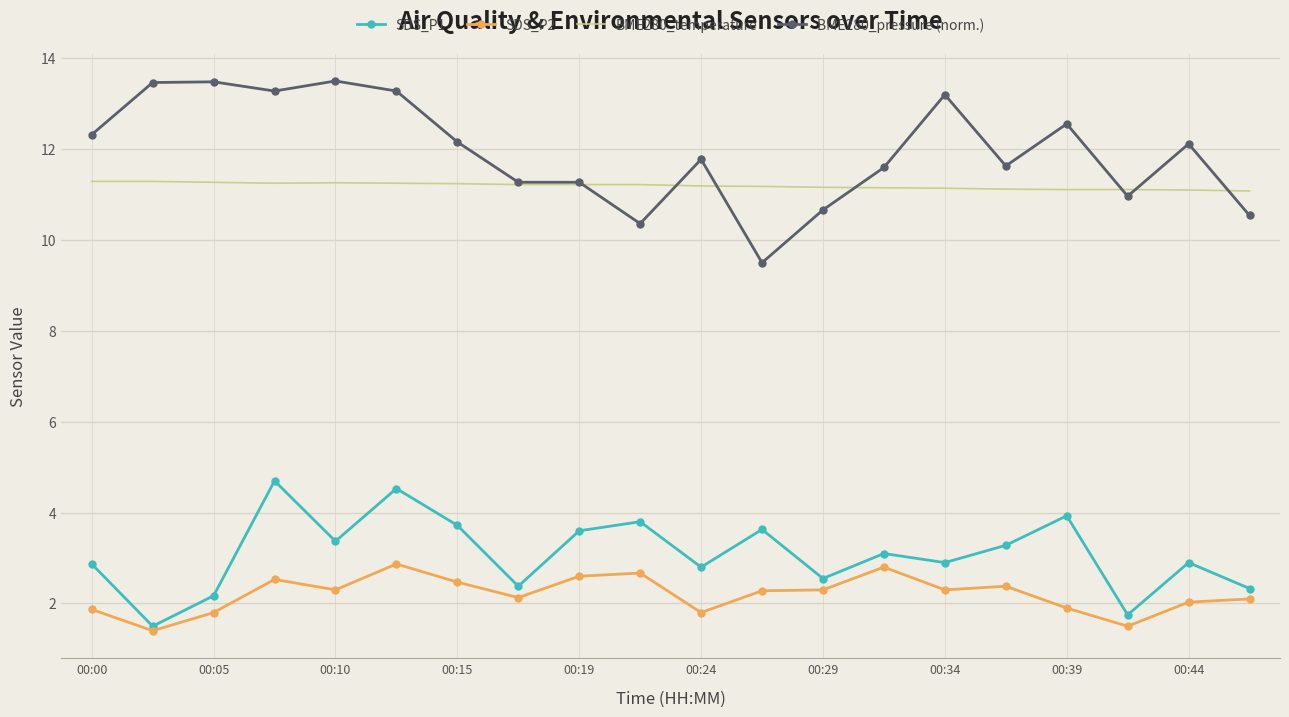

True or false: BME280_pressure (norm.) has more than 0 interior local peaks.

True